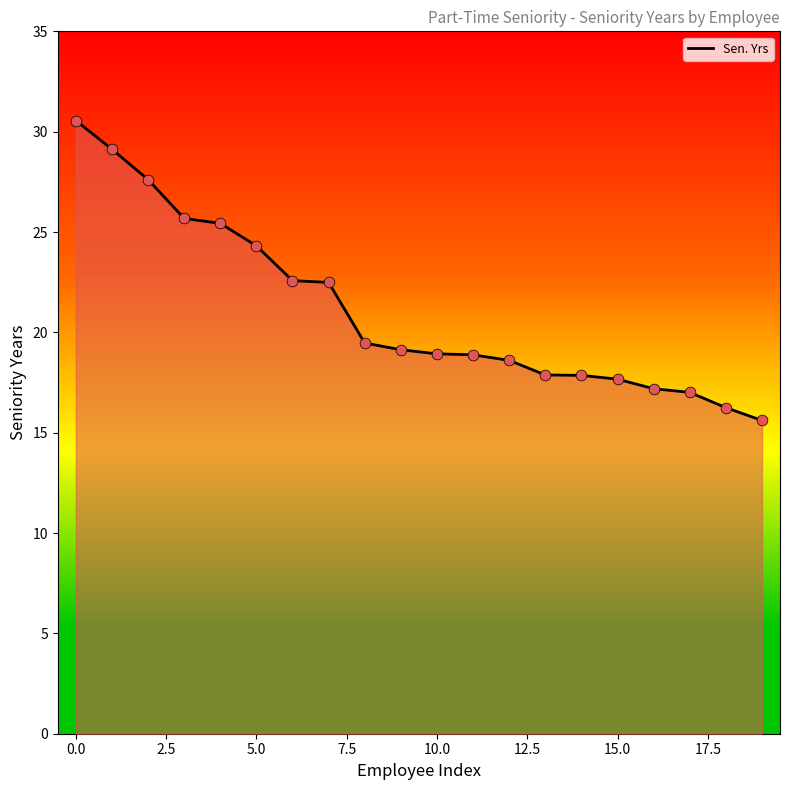

What is the minimum value shown in the chart?

15.6